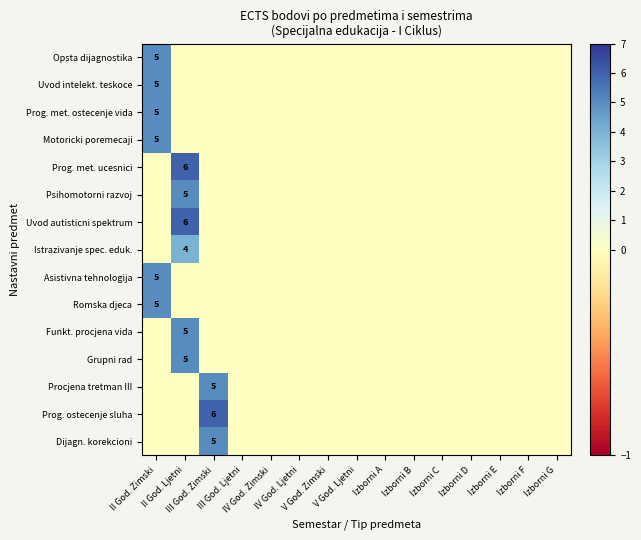

At which category does the chart reach its minimum across all series?

II God. Ljetni